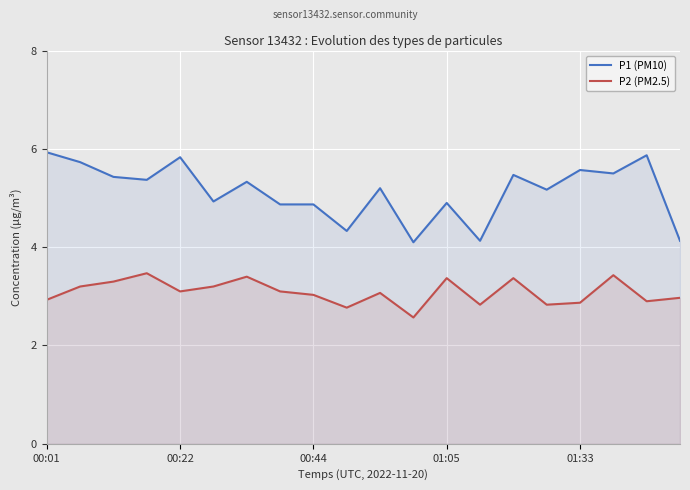

True or false: P1 (PM10) has more than 0 points higher than both neighbors.

True